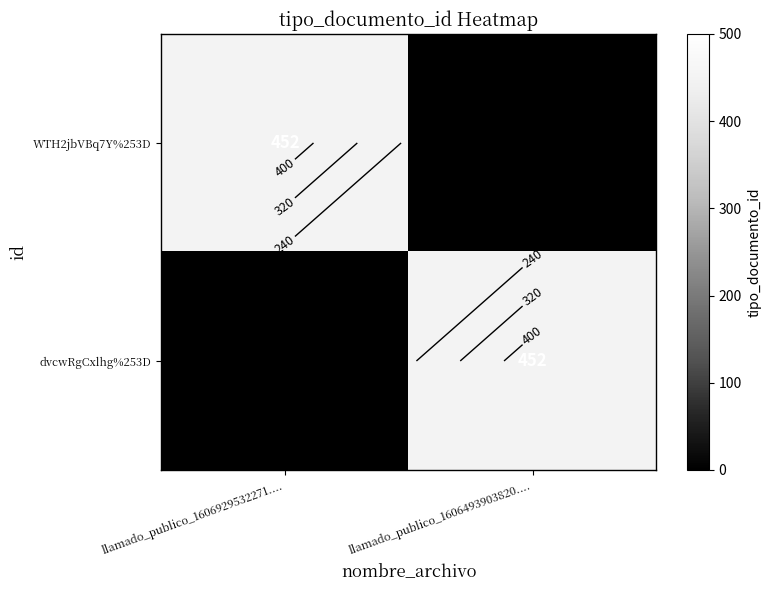

Where is dvcwRgCxlhg%253D nearest to the value 226?

llamado_publico_1606929532271....